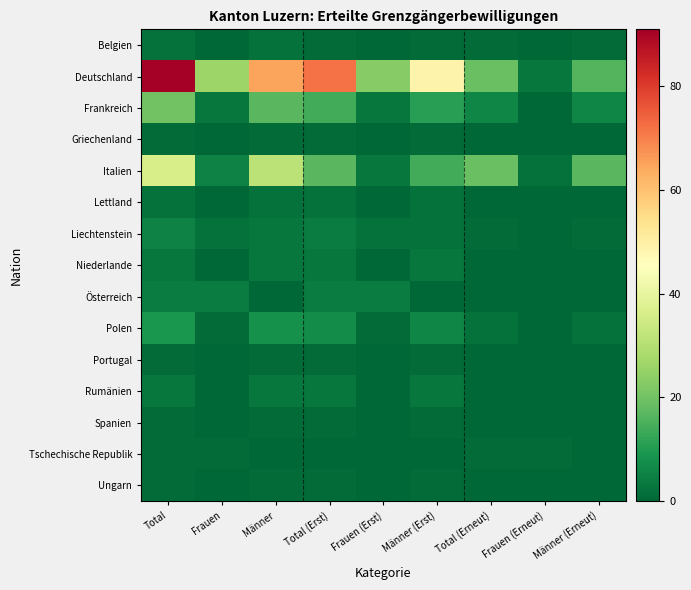

Which series has the largest total across all categories?

Deutschland